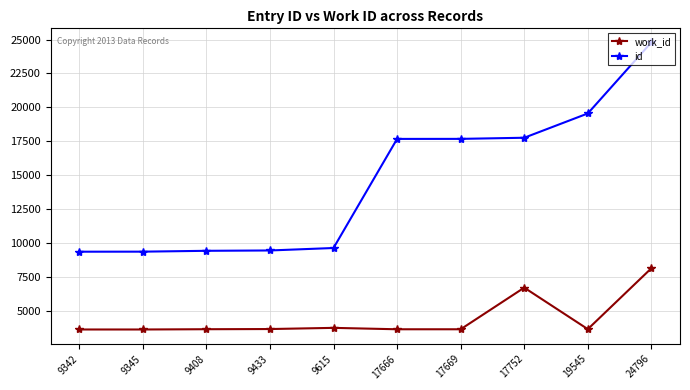

What is the difference between the second highest and minimum values in the id series?

10203